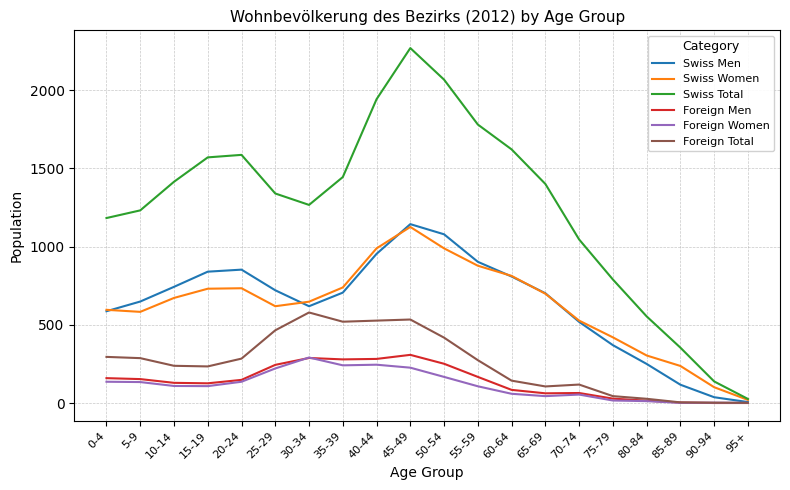

Is it true that Foreign Women equals 167 at 50-54?

True